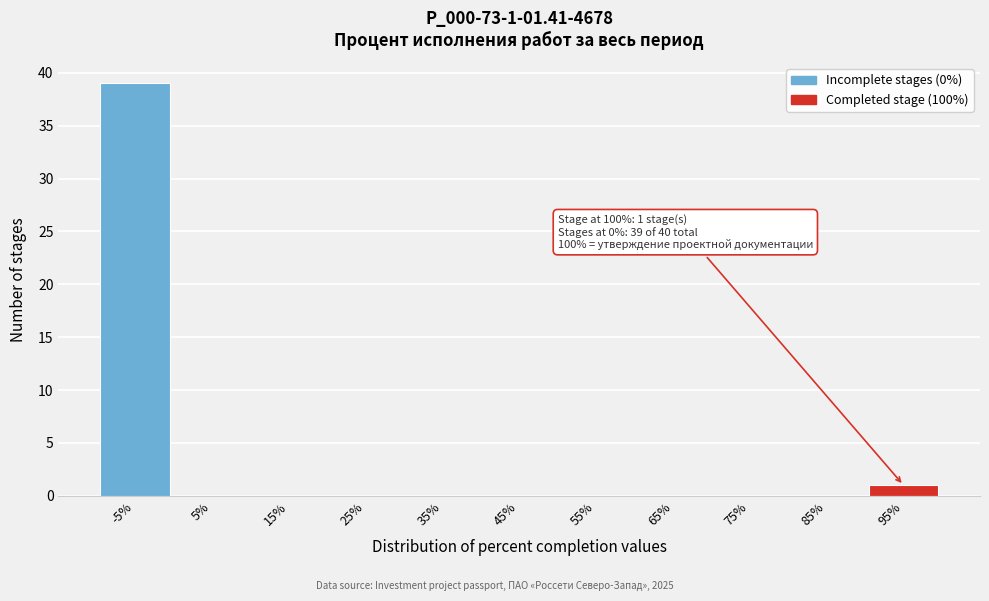

Reading right to left, what are all the values shown in this chart?

95%=1	85%=0	75%=0	65%=0	55%=0	45%=0	35%=0	25%=0	15%=0	5%=0	-5%=39